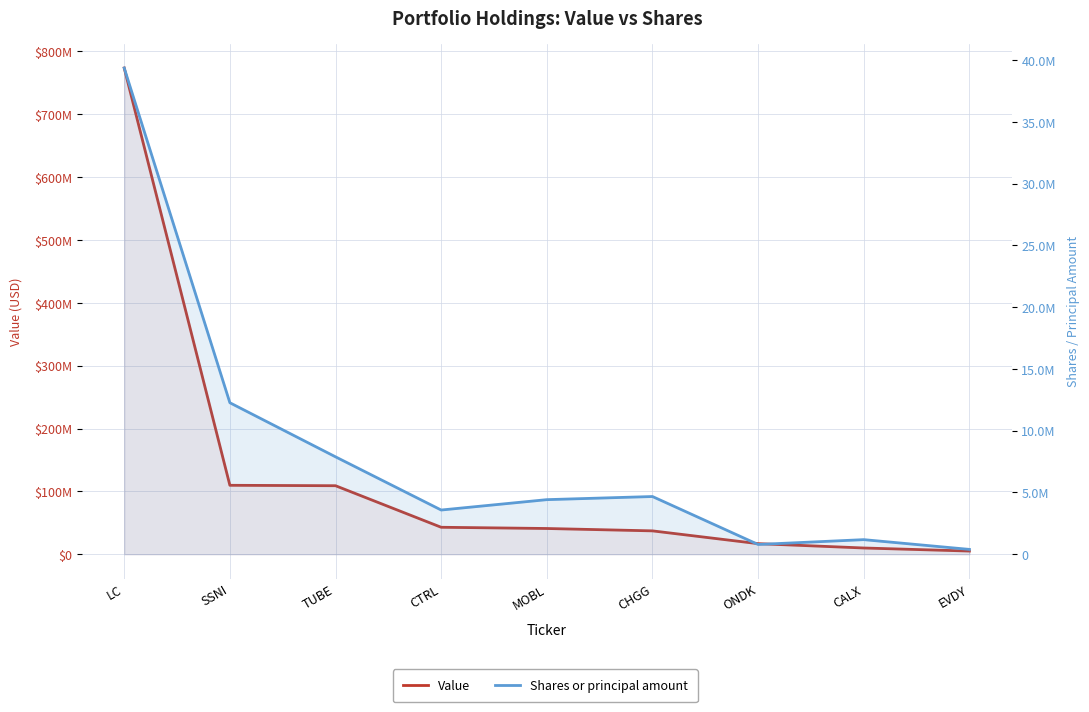

What is the average value of the Shares or principal amount series?

8282116